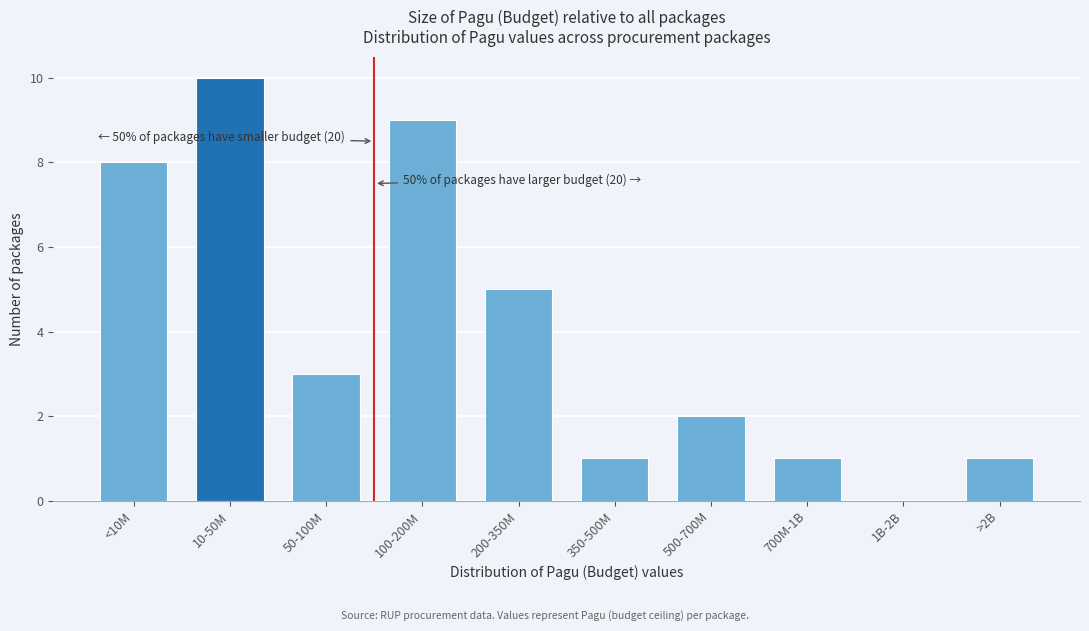

Reading left to right, transcribe all the data shown in this chart.

<10M=8	10-50M=10	50-100M=3	100-200M=9	200-350M=5	350-500M=1	500-700M=2	700M-1B=1	1B-2B=0	>2B=1